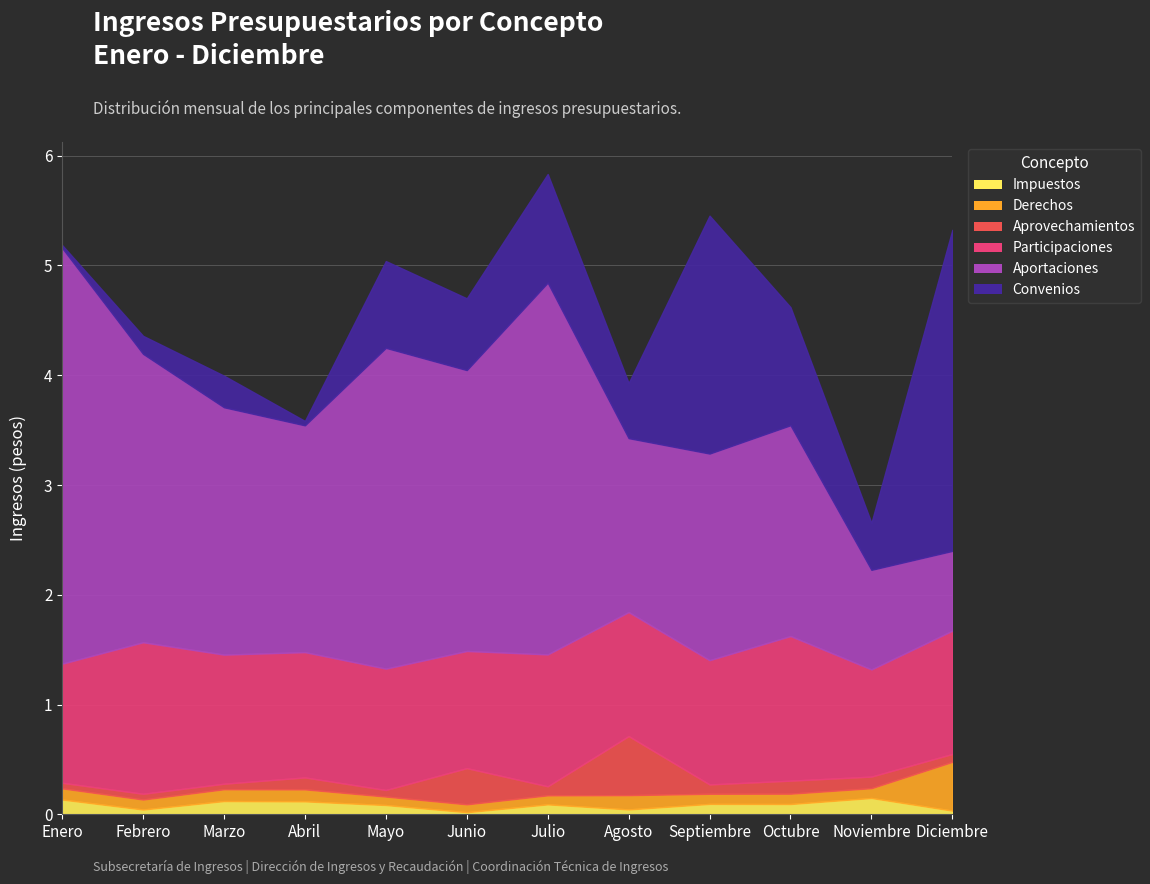

Rank the series at Junio from lowest to highest value.

Impuestos, Derechos, Aprovechamientos, Convenios, Participaciones, Aportaciones